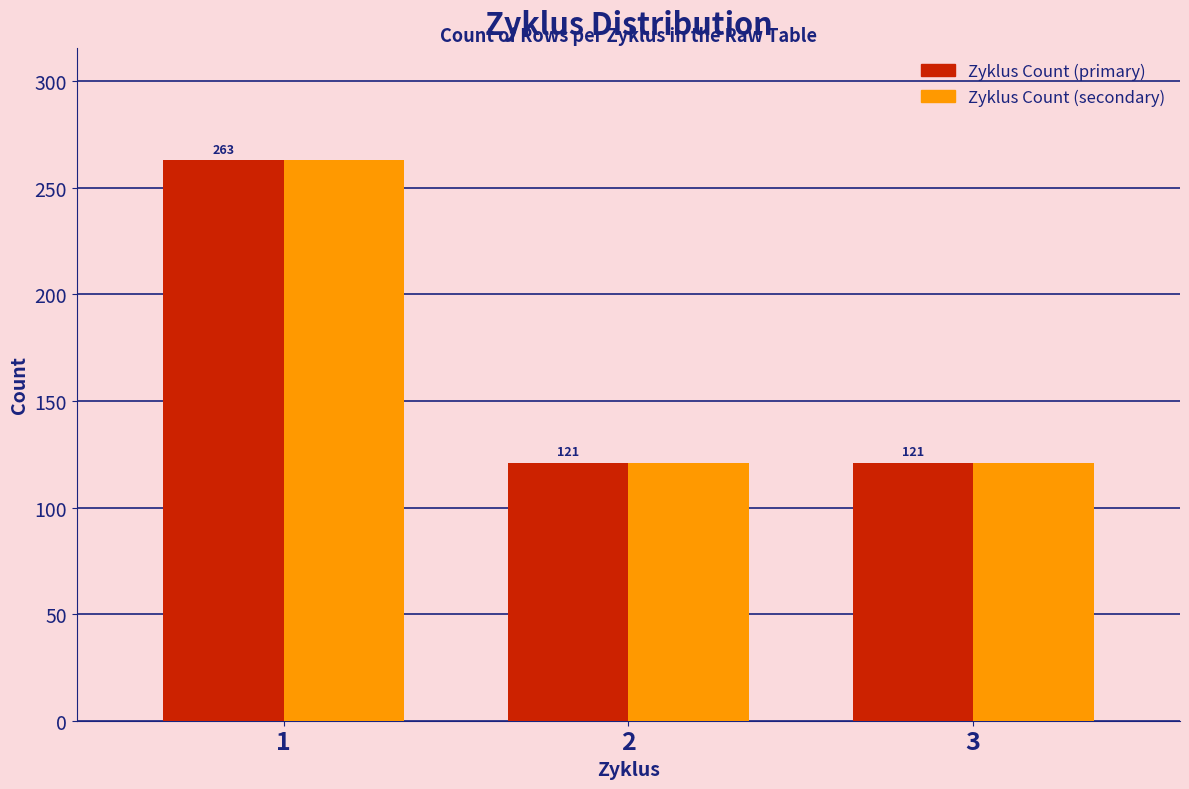

Reading left to right, extract all data points from this chart.

Zyklus Count (primary): 1=263	2=121	3=121
Zyklus Count (secondary): 1=263	2=121	3=121